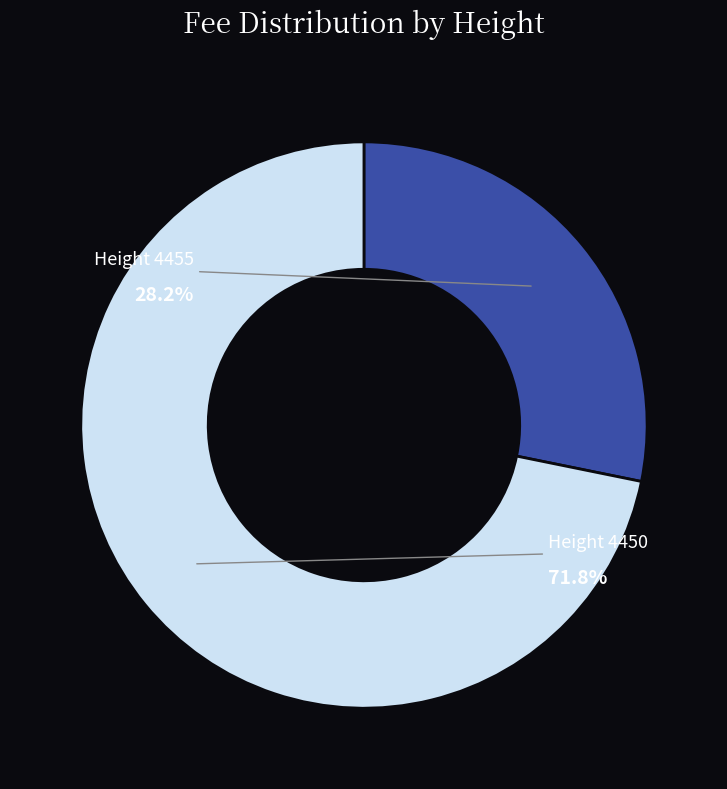

Is there a majority slice in this chart?

Yes